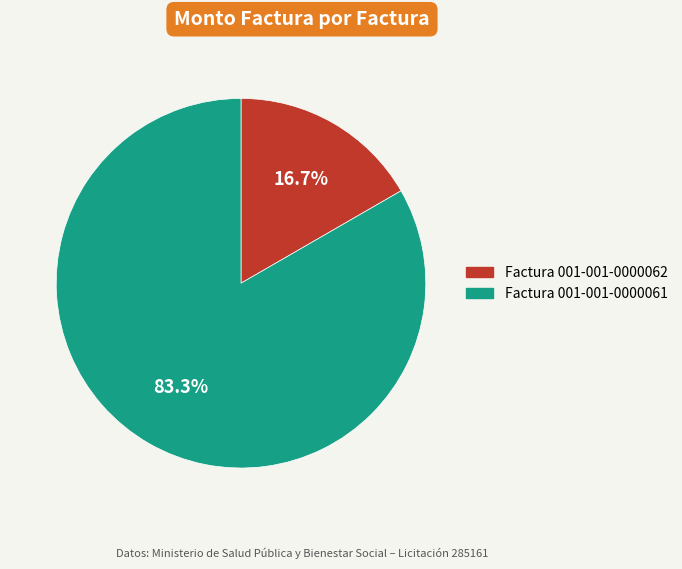

Does any single category account for the majority?

Yes